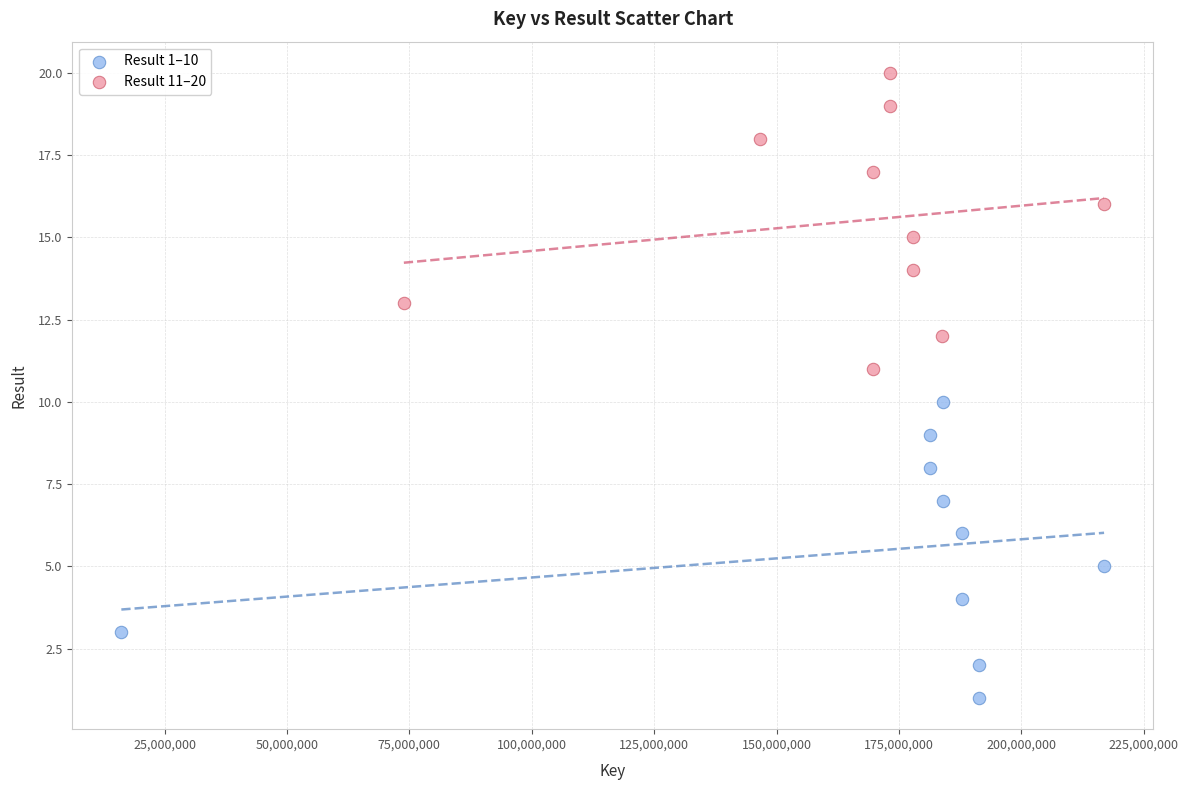

Which series contains the lowest Y value?

Result 1–10